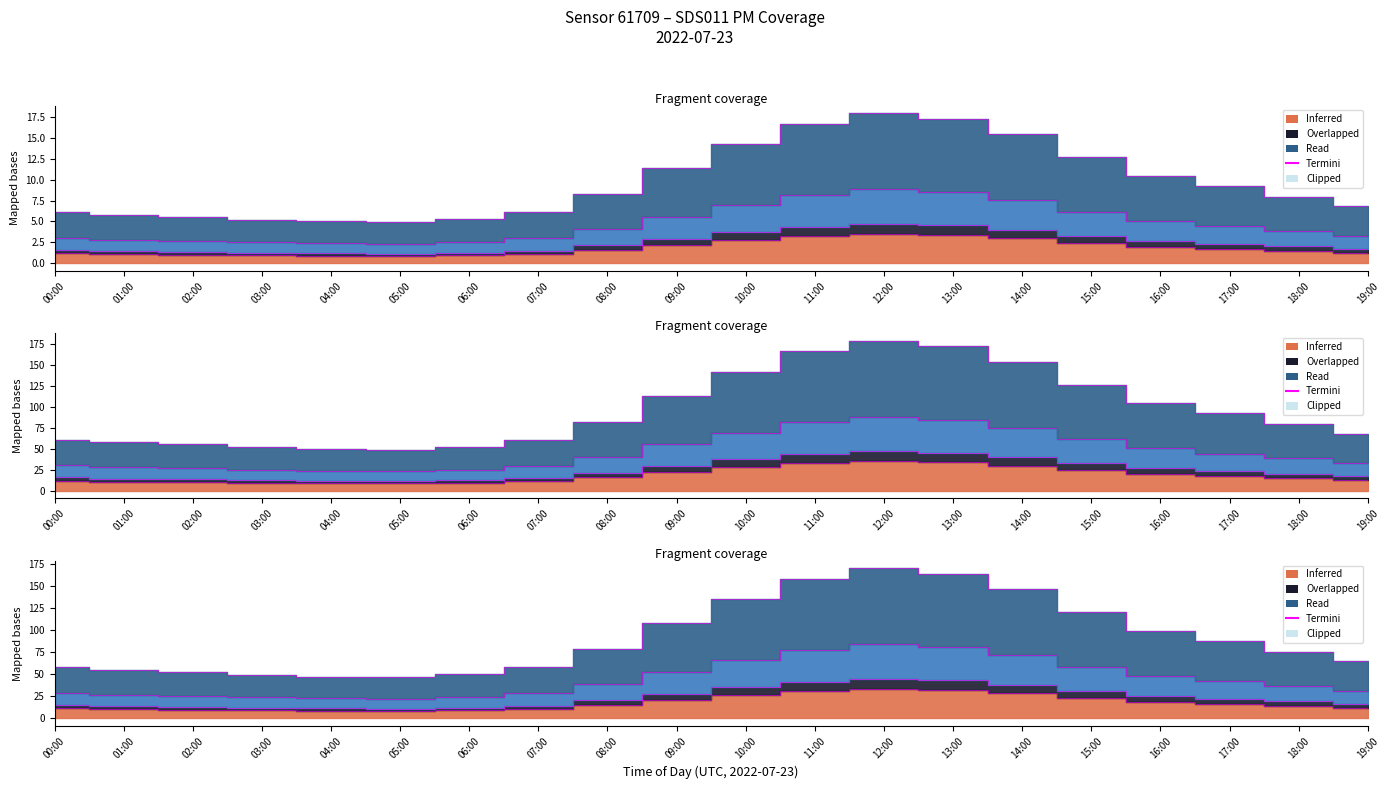

True or false: P2 and P1 cross at least once.

False